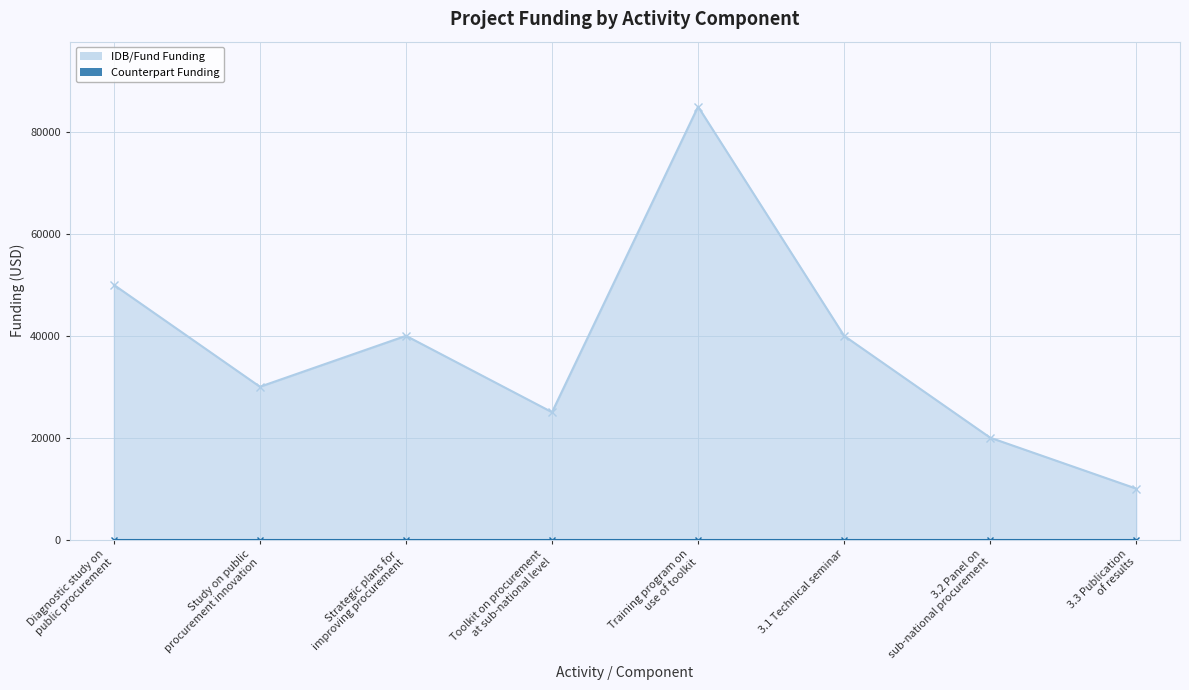

How many interior local valleys does the IDB/Fund Funding series have?

2